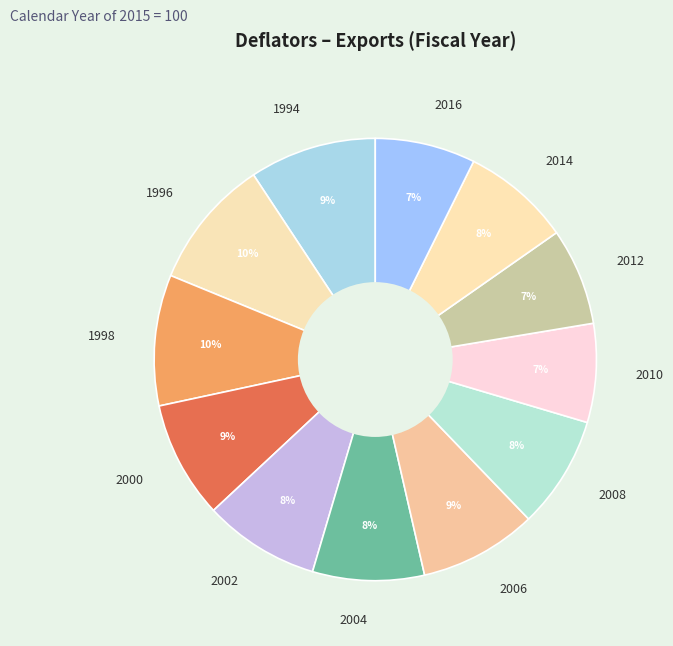

How many slices are in this pie chart?

12